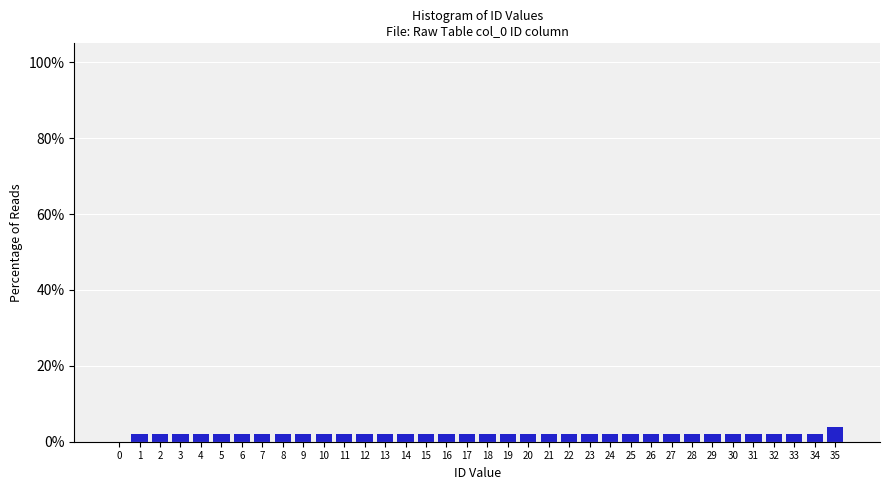

The chart shows a value of 1.9 at 8. True or false?

True